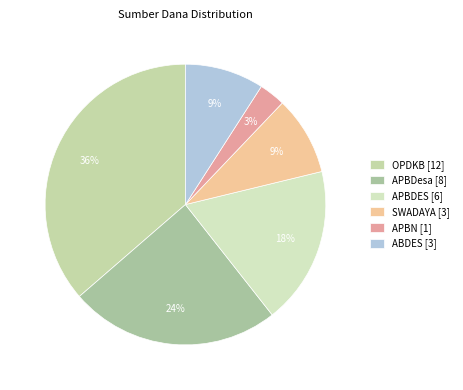

Which has a higher value, APBN or APBDesa?

APBDesa